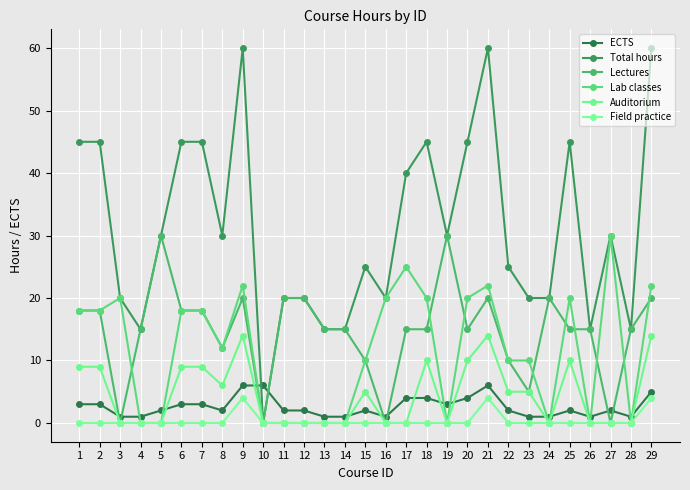

What is the total value across all series at 21?

126